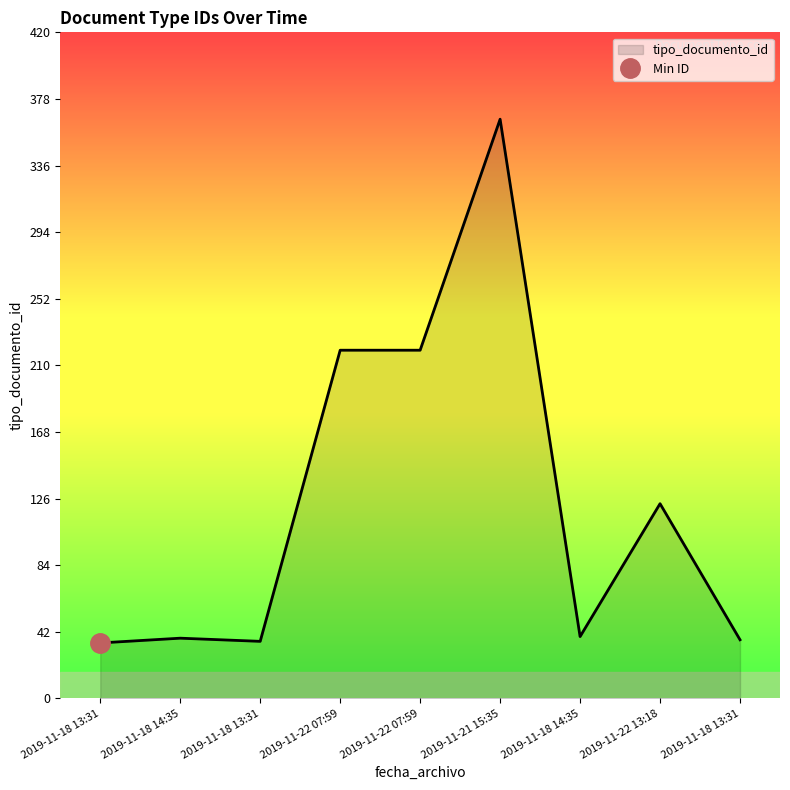

Rank the categories by value from highest to lowest.

2019-11-21 15:35, 2019-11-22 07:59, 2019-11-22 07:59, 2019-11-22 13:18, 2019-11-18 14:35, 2019-11-18 14:35, 2019-11-18 13:31, 2019-11-18 13:31, 2019-11-18 13:31